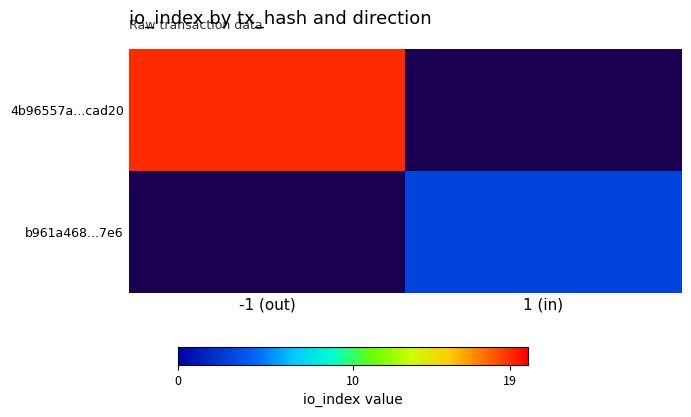

Rank the categories by 4b96557a...cad20 value from highest to lowest.

-1 (out), 1 (in)